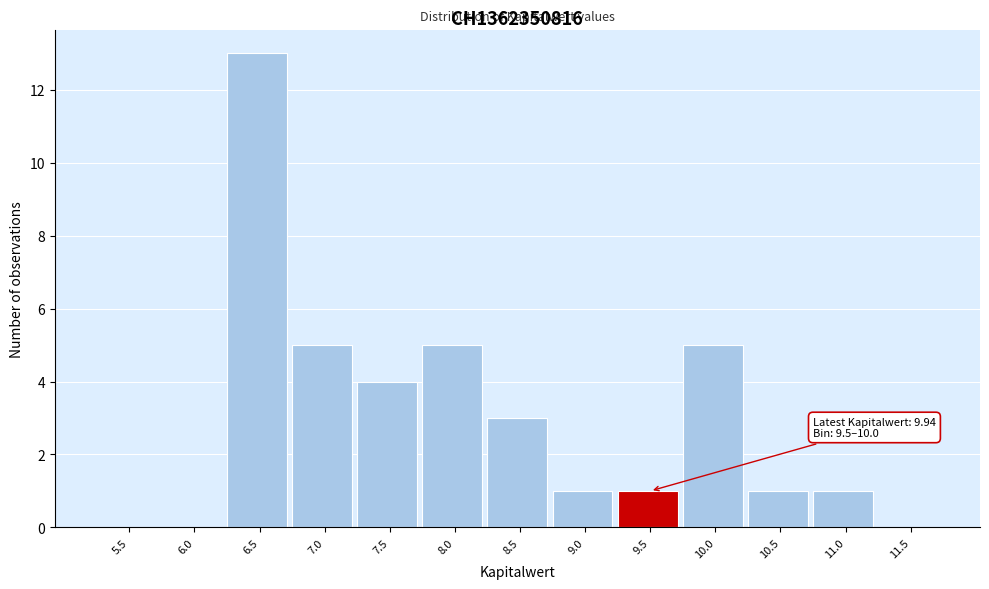

What is the maximum value shown in the chart?

13